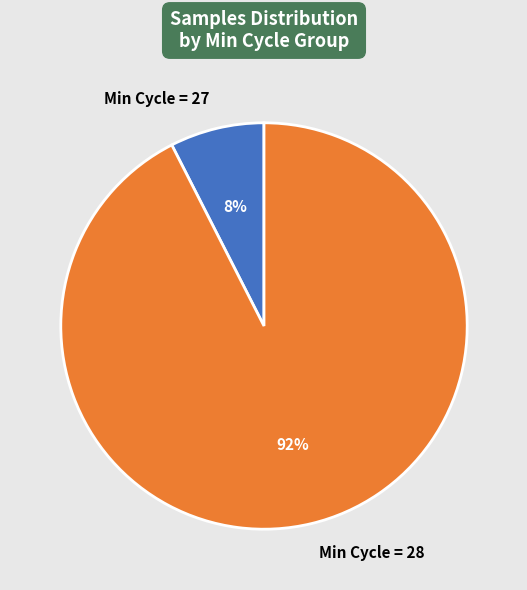

Which has a higher value, Min Cycle = 27 or Min Cycle = 28?

Min Cycle = 28